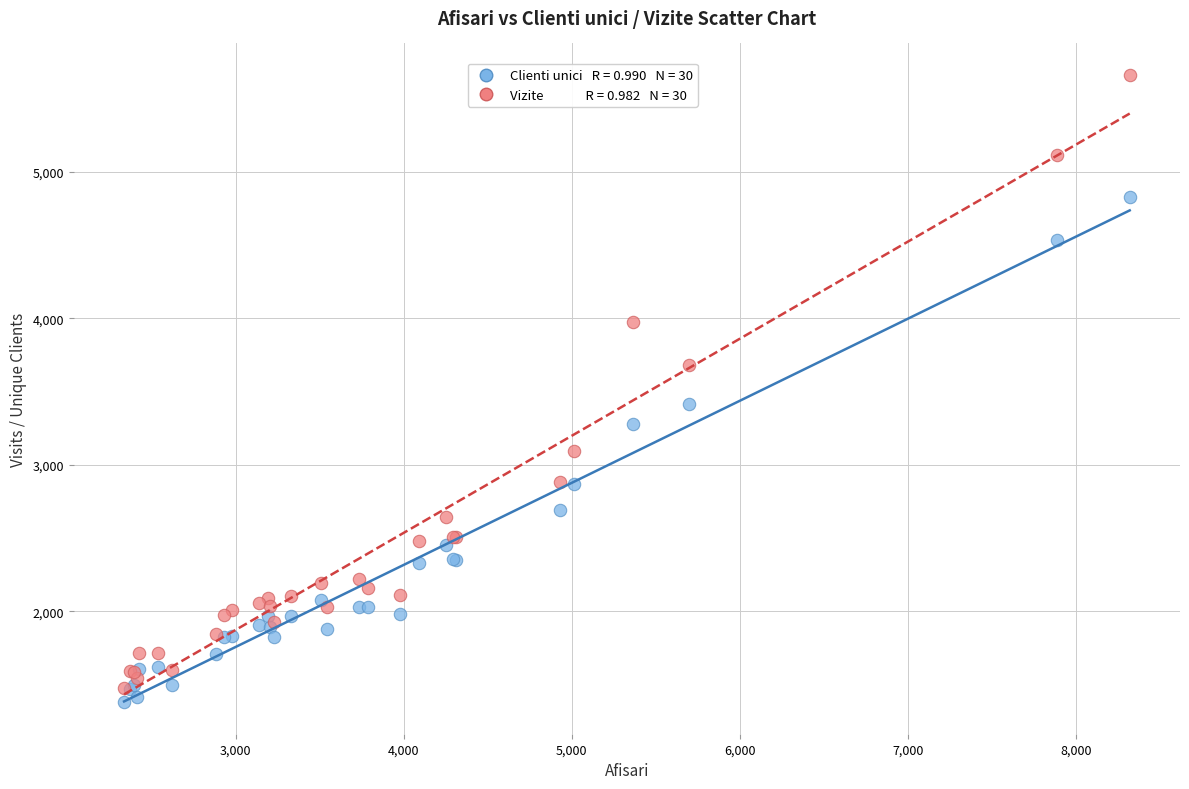

Across all series, what Y value is closest to 3520?

3415